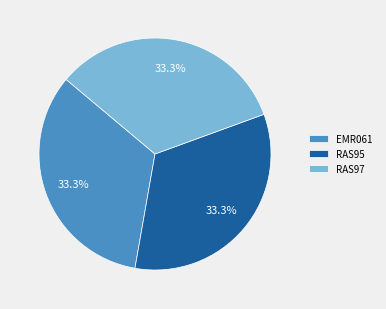

What is the ratio of the value at RAS95 to the value at RAS97?

1.0